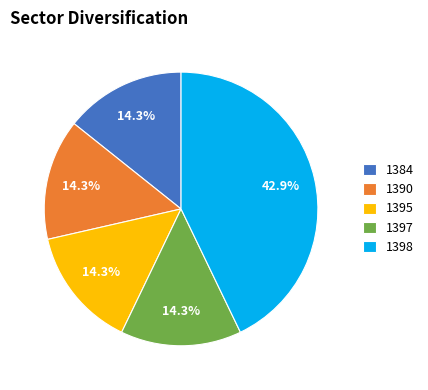

What is the ratio of the value at 1398 to the value at 1390?

3.0